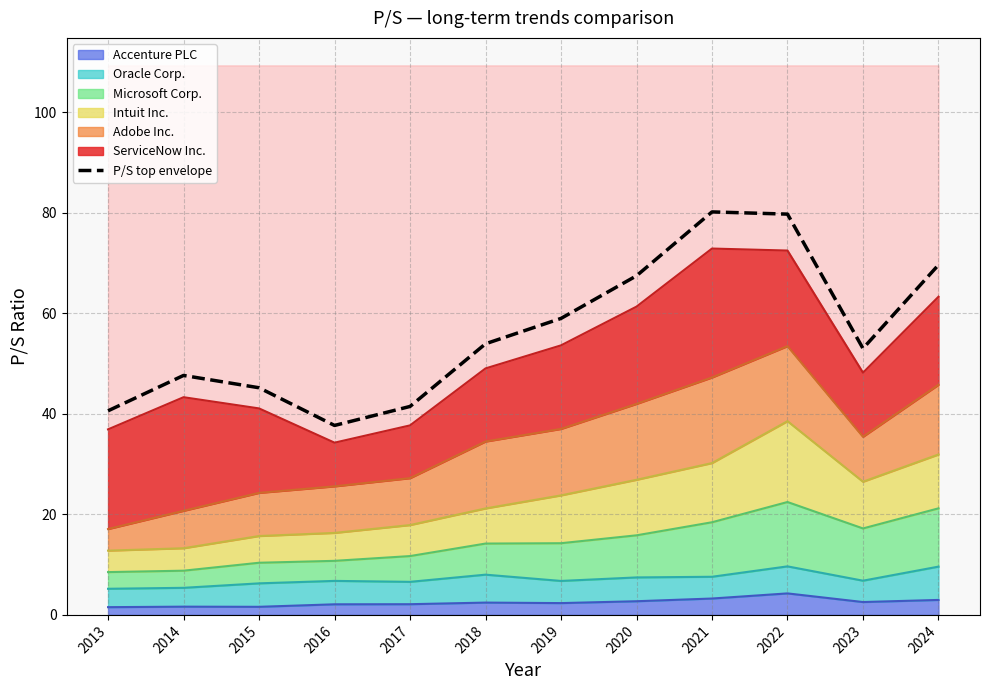

Does the chart display data point markers on the line(s)?

No